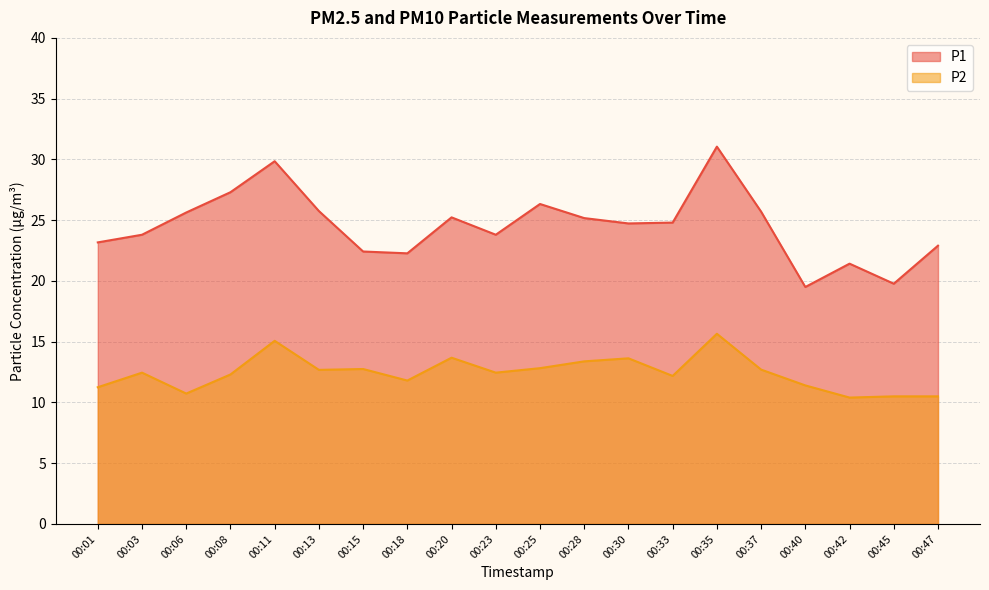

True or false: P2 has a value of 9.0 at 00:20.

False